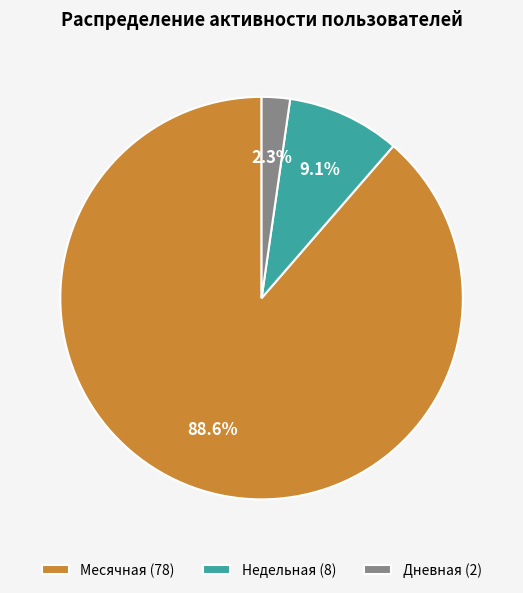

How many slices are in this pie chart?

3